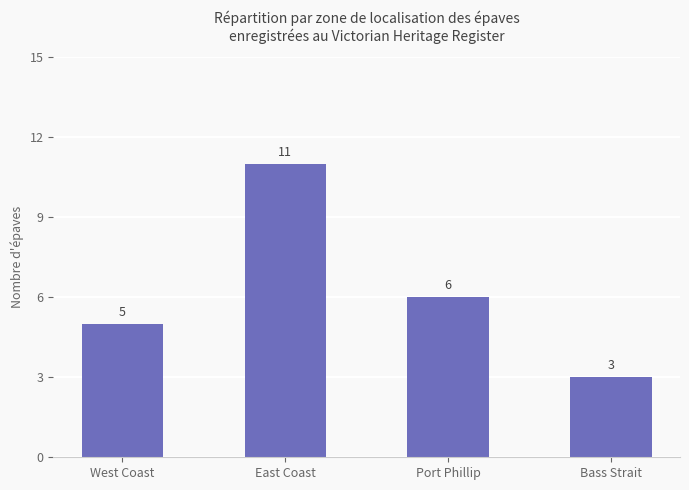

The value at West Coast is 5. True or false?

True